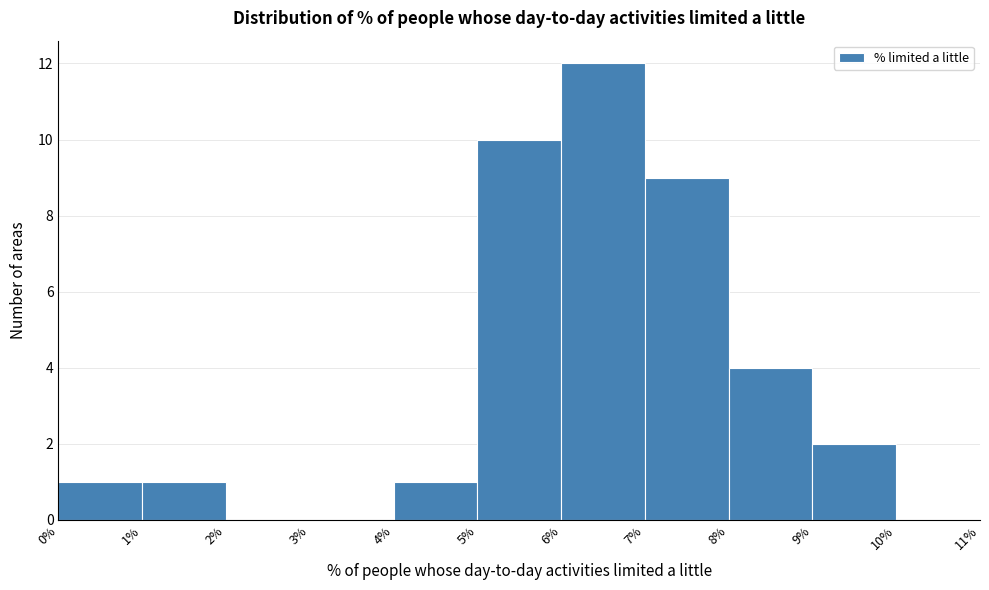

Reading left to right, list every bar in this chart as the range it spans on the x-axis followed by its height. The values are not printed on the chart, so give them approximately, as read against the axis.

0% to 1%: 1
1% to 2%: 1
2% to 3%: 0
3% to 4%: 0
4% to 5%: 1
5% to 6%: 10
6% to 7%: 12
7% to 8%: 9
8% to 9%: 4
9% to 10%: 2
10% to 11%: 0